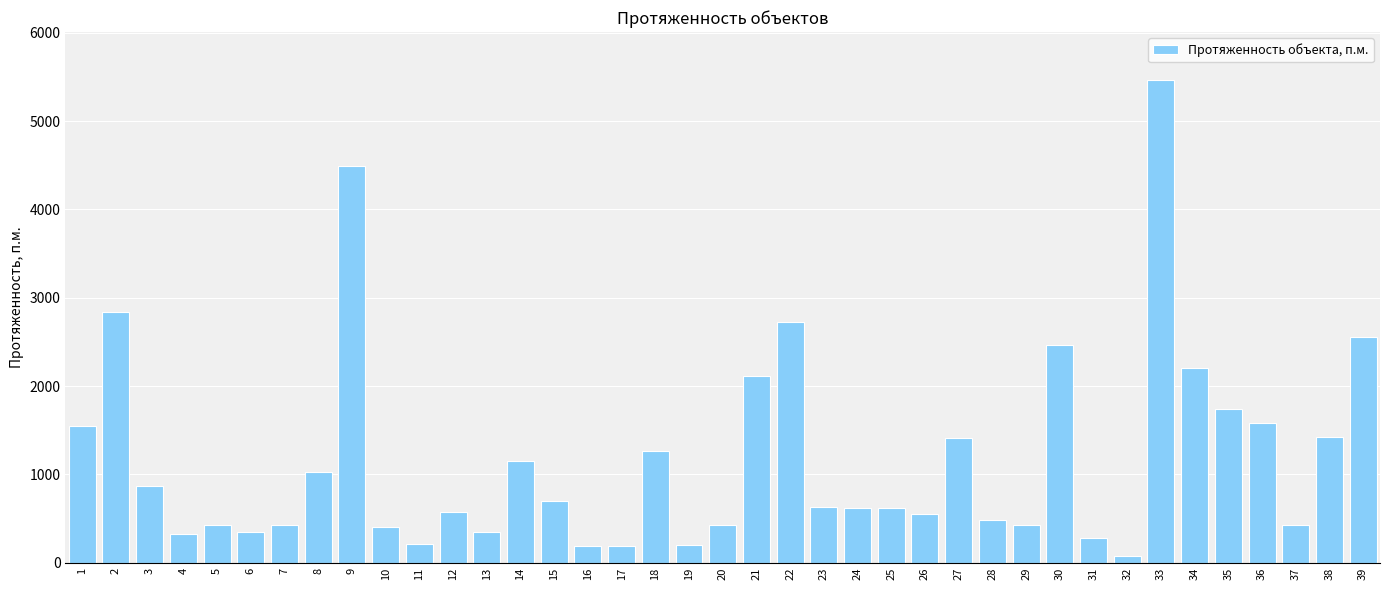

What is the approximate value at 3?

870